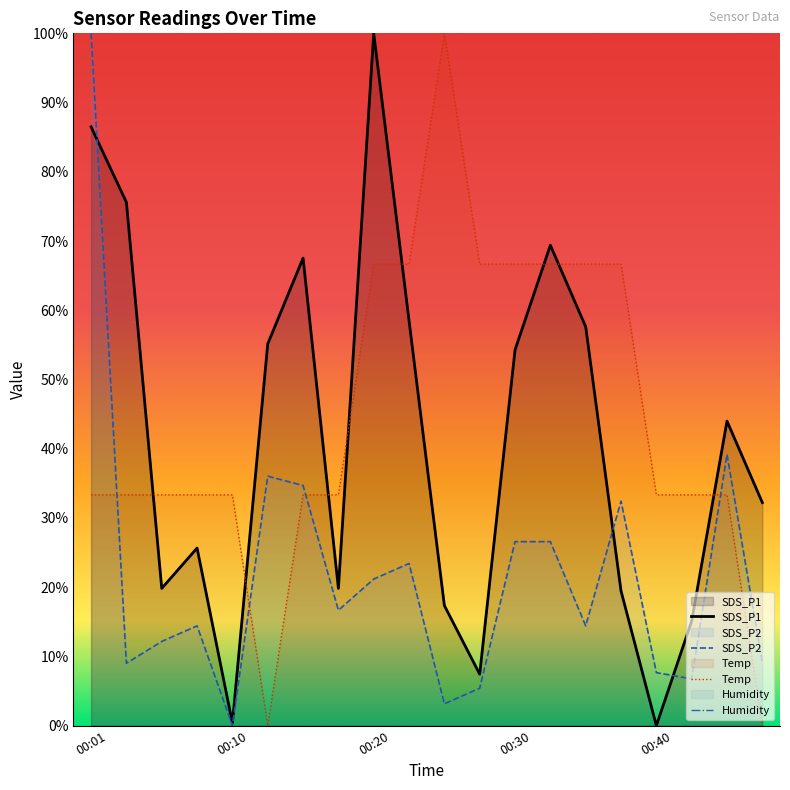

Reading left to right, what are all the values shown in this chart?

SDS_P1: 0.9	0.8	0.2	0.3	0.0	0.6	0.7	0.2	1.0	0.6	0.2	0.1	0.5	0.7	0.6	0.2	0.0	0.2	0.4	0.3
SDS_P2: 1.0	0.1	0.1	0.1	0.0	0.4	0.3	0.2	0.2	0.2	0.0	0.1	0.3	0.3	0.1	0.3	0.1	0.1	0.4	0.1
Temp: 0.3	0.3	0.3	0.3	0.3	0.0	0.3	0.3	0.7	0.7	1.0	0.7	0.7	0.7	0.7	0.7	0.3	0.3	0.3	0.0